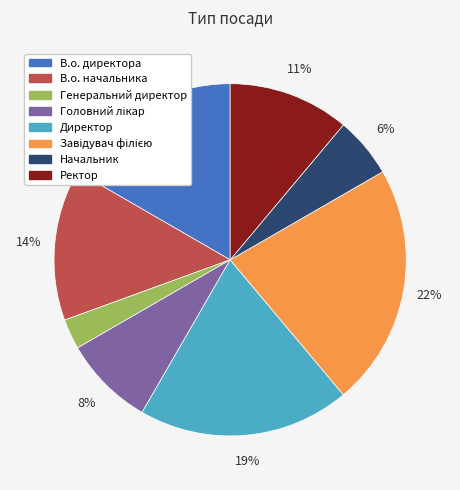

To the nearest percent, what portion does Директор represent?

19%